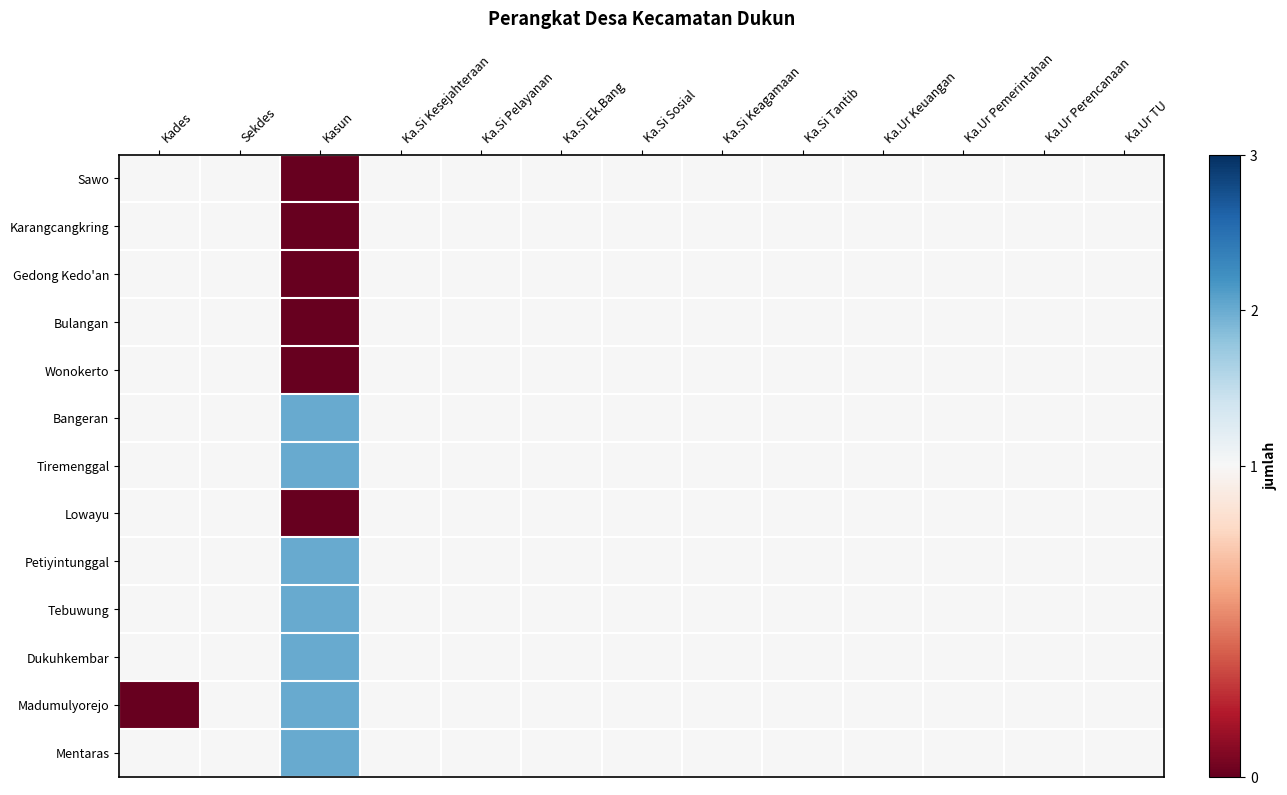

Reading right to left, extract all data points from this chart.

Sawo: Ka.Ur TU=1	Ka.Ur Perencanaan=1	Ka.Ur Pemerintahan=1	Ka.Ur Keuangan=1	Ka.Si Tantib=1	Ka.Si Keagamaan=1	Ka.Si Sosial=1	Ka.Si Ek.Bang=1	Ka.Si Pelayanan=1	Ka.Si Kesejahteraan=1	Kasun=0	Sekdes=1	Kades=1
Karangcangkring: Ka.Ur TU=1	Ka.Ur Perencanaan=1	Ka.Ur Pemerintahan=1	Ka.Ur Keuangan=1	Ka.Si Tantib=1	Ka.Si Keagamaan=1	Ka.Si Sosial=1	Ka.Si Ek.Bang=1	Ka.Si Pelayanan=1	Ka.Si Kesejahteraan=1	Kasun=0	Sekdes=1	Kades=1
Gedong Kedo'an: Ka.Ur TU=1	Ka.Ur Perencanaan=1	Ka.Ur Pemerintahan=1	Ka.Ur Keuangan=1	Ka.Si Tantib=1	Ka.Si Keagamaan=1	Ka.Si Sosial=1	Ka.Si Ek.Bang=1	Ka.Si Pelayanan=1	Ka.Si Kesejahteraan=1	Kasun=0	Sekdes=1	Kades=1
Bulangan: Ka.Ur TU=1	Ka.Ur Perencanaan=1	Ka.Ur Pemerintahan=1	Ka.Ur Keuangan=1	Ka.Si Tantib=1	Ka.Si Keagamaan=1	Ka.Si Sosial=1	Ka.Si Ek.Bang=1	Ka.Si Pelayanan=1	Ka.Si Kesejahteraan=1	Kasun=0	Sekdes=1	Kades=1
Wonokerto: Ka.Ur TU=1	Ka.Ur Perencanaan=1	Ka.Ur Pemerintahan=1	Ka.Ur Keuangan=1	Ka.Si Tantib=1	Ka.Si Keagamaan=1	Ka.Si Sosial=1	Ka.Si Ek.Bang=1	Ka.Si Pelayanan=1	Ka.Si Kesejahteraan=1	Kasun=0	Sekdes=1	Kades=1
Bangeran: Ka.Ur TU=1	Ka.Ur Perencanaan=1	Ka.Ur Pemerintahan=1	Ka.Ur Keuangan=1	Ka.Si Tantib=1	Ka.Si Keagamaan=1	Ka.Si Sosial=1	Ka.Si Ek.Bang=1	Ka.Si Pelayanan=1	Ka.Si Kesejahteraan=1	Kasun=2	Sekdes=1	Kades=1
Tiremenggal: Ka.Ur TU=1	Ka.Ur Perencanaan=1	Ka.Ur Pemerintahan=1	Ka.Ur Keuangan=1	Ka.Si Tantib=1	Ka.Si Keagamaan=1	Ka.Si Sosial=1	Ka.Si Ek.Bang=1	Ka.Si Pelayanan=1	Ka.Si Kesejahteraan=1	Kasun=2	Sekdes=1	Kades=1
Lowayu: Ka.Ur TU=1	Ka.Ur Perencanaan=1	Ka.Ur Pemerintahan=1	Ka.Ur Keuangan=1	Ka.Si Tantib=1	Ka.Si Keagamaan=1	Ka.Si Sosial=1	Ka.Si Ek.Bang=1	Ka.Si Pelayanan=1	Ka.Si Kesejahteraan=1	Kasun=0	Sekdes=1	Kades=1
Petiyintunggal: Ka.Ur TU=1	Ka.Ur Perencanaan=1	Ka.Ur Pemerintahan=1	Ka.Ur Keuangan=1	Ka.Si Tantib=1	Ka.Si Keagamaan=1	Ka.Si Sosial=1	Ka.Si Ek.Bang=1	Ka.Si Pelayanan=1	Ka.Si Kesejahteraan=1	Kasun=2	Sekdes=1	Kades=1
Tebuwung: Ka.Ur TU=1	Ka.Ur Perencanaan=1	Ka.Ur Pemerintahan=1	Ka.Ur Keuangan=1	Ka.Si Tantib=1	Ka.Si Keagamaan=1	Ka.Si Sosial=1	Ka.Si Ek.Bang=1	Ka.Si Pelayanan=1	Ka.Si Kesejahteraan=1	Kasun=2	Sekdes=1	Kades=1
Dukuhkembar: Ka.Ur TU=1	Ka.Ur Perencanaan=1	Ka.Ur Pemerintahan=1	Ka.Ur Keuangan=1	Ka.Si Tantib=1	Ka.Si Keagamaan=1	Ka.Si Sosial=1	Ka.Si Ek.Bang=1	Ka.Si Pelayanan=1	Ka.Si Kesejahteraan=1	Kasun=2	Sekdes=1	Kades=1
Madumulyorejo: Ka.Ur TU=1	Ka.Ur Perencanaan=1	Ka.Ur Pemerintahan=1	Ka.Ur Keuangan=1	Ka.Si Tantib=1	Ka.Si Keagamaan=1	Ka.Si Sosial=1	Ka.Si Ek.Bang=1	Ka.Si Pelayanan=1	Ka.Si Kesejahteraan=1	Kasun=2	Sekdes=1	Kades=0
Mentaras: Ka.Ur TU=1	Ka.Ur Perencanaan=1	Ka.Ur Pemerintahan=1	Ka.Ur Keuangan=1	Ka.Si Tantib=1	Ka.Si Keagamaan=1	Ka.Si Sosial=1	Ka.Si Ek.Bang=1	Ka.Si Pelayanan=1	Ka.Si Kesejahteraan=1	Kasun=2	Sekdes=1	Kades=1